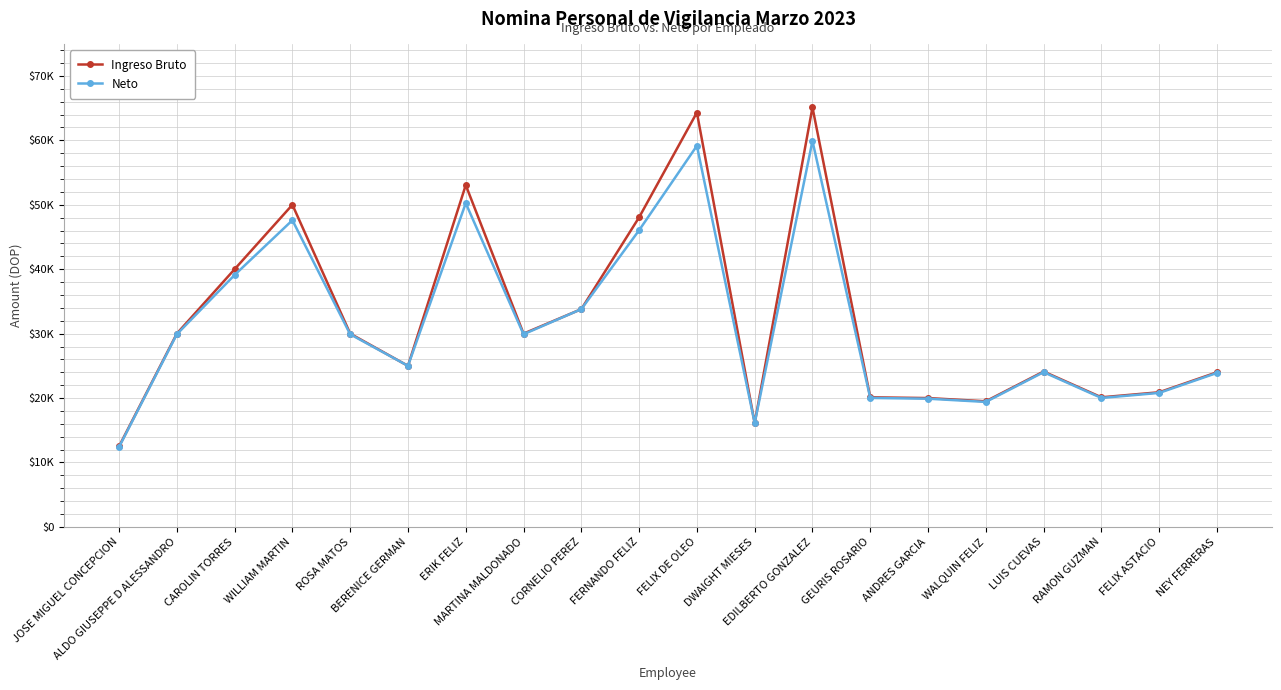

Rank the series at ERIK FELIZ from lowest to highest value.

Neto, Ingreso Bruto